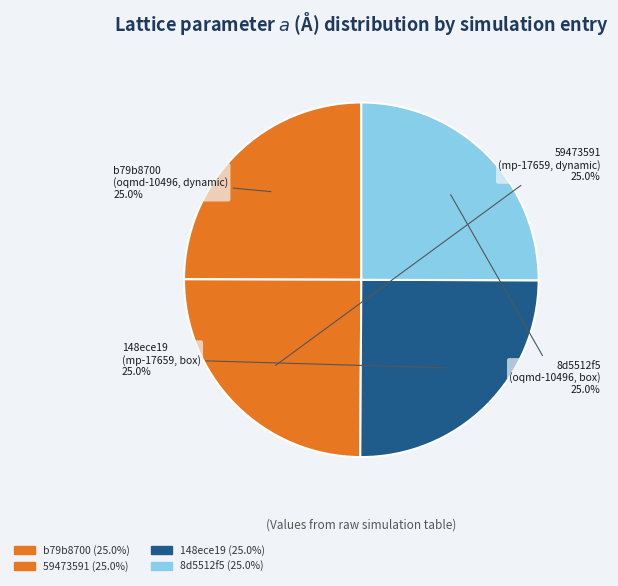

Approximately how many times larger is the value at 148ece19 (mp-17659, box) compared to b79b8700 (oqmd-10496, dynamic)?

1.0